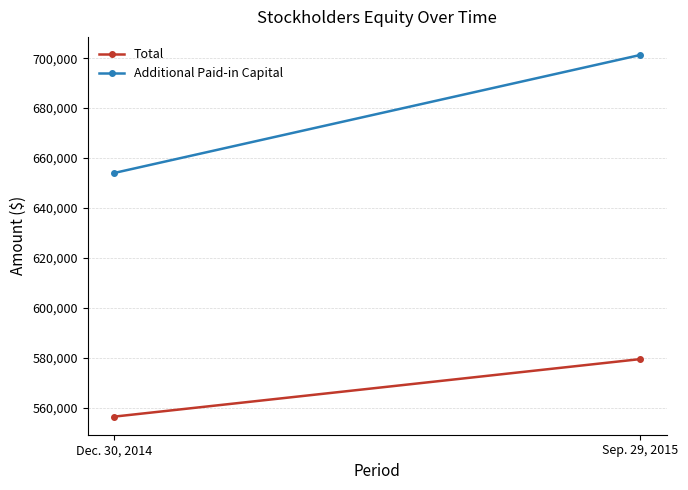

Is the value of Total at Sep. 29, 2015 greater than the value of Additional Paid-in Capital at Dec. 30, 2014?

No